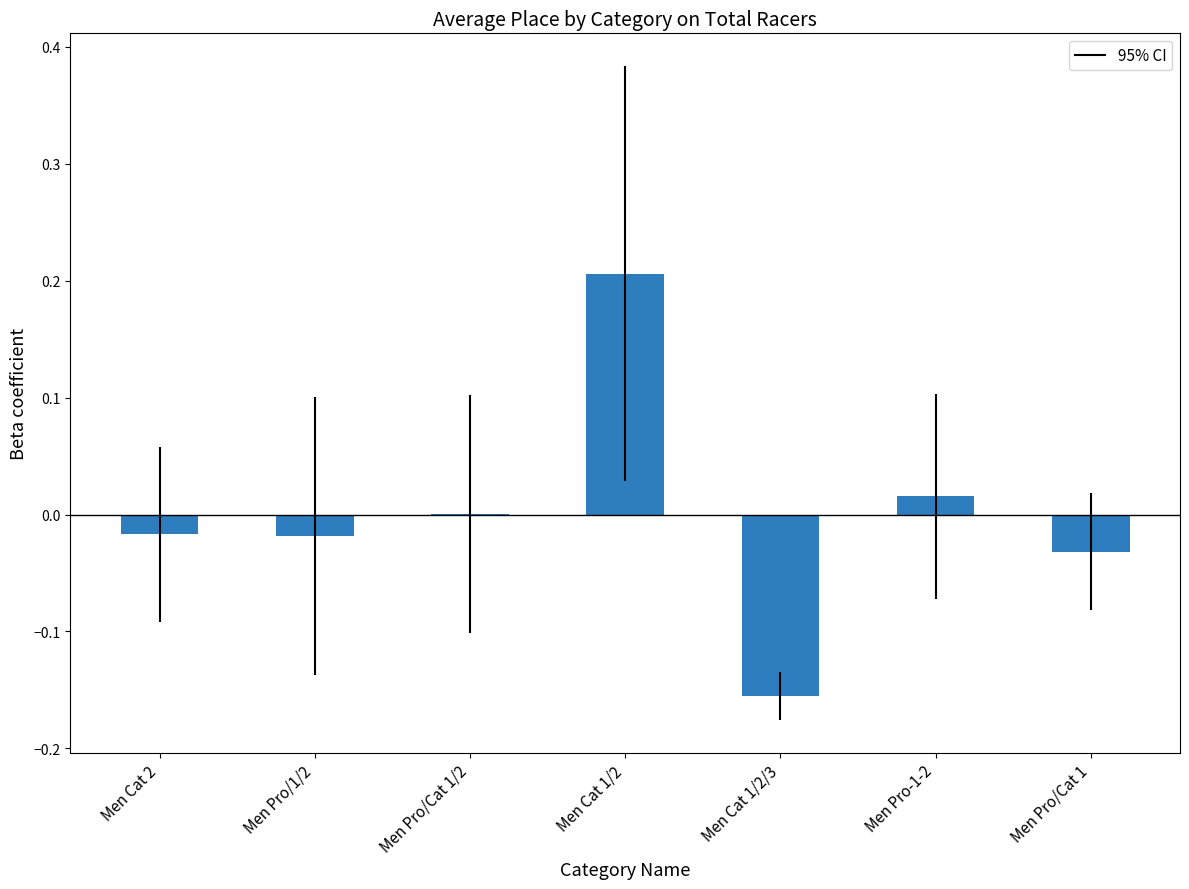

The value at Men Pro/1/2 is -0.0. True or false?

True